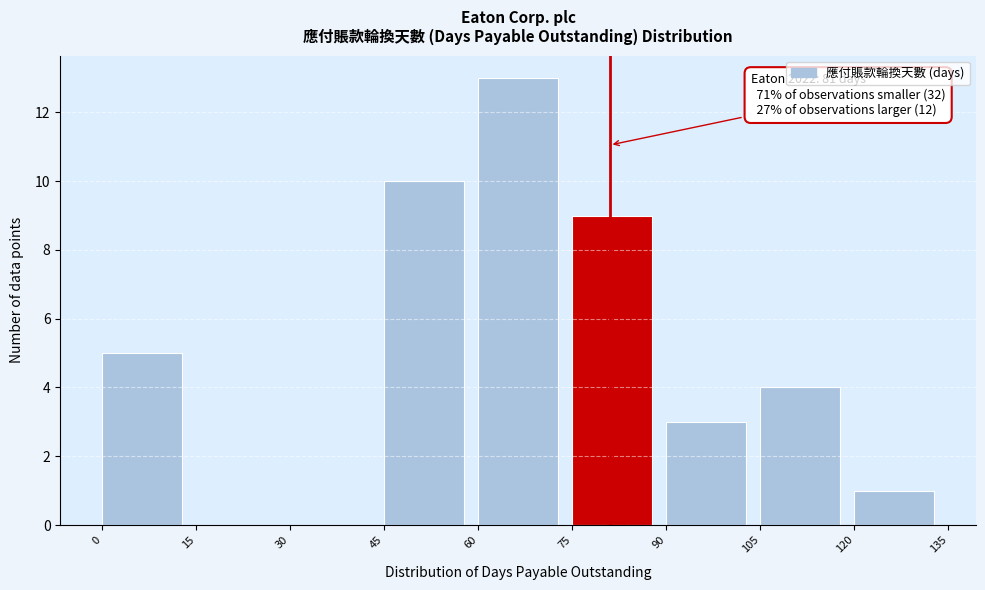

Which range on the x-axis has the tallest bar?

60 to 75